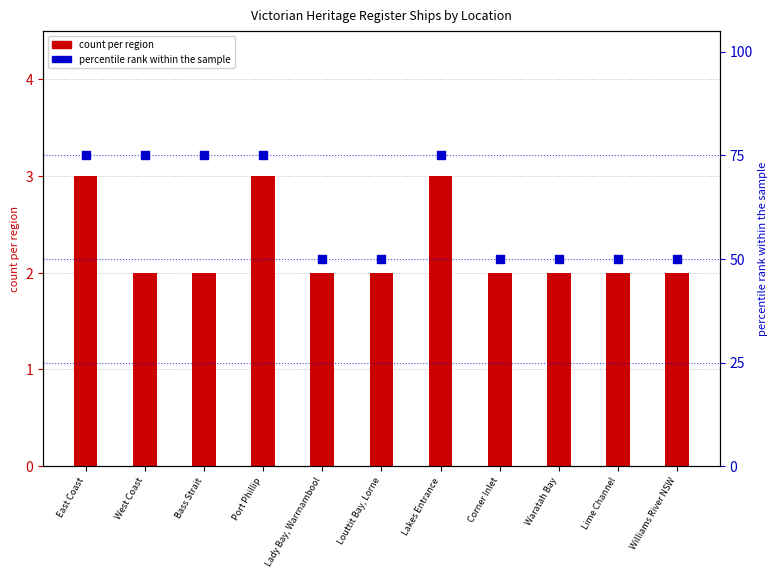

Which series has the largest total across all categories?

percentile rank within sample